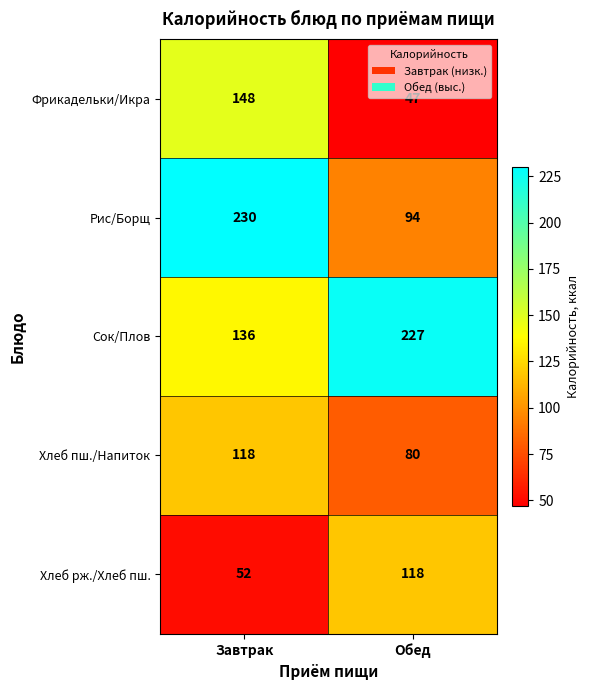

What is the difference between the highest and lowest values at Обед?

180